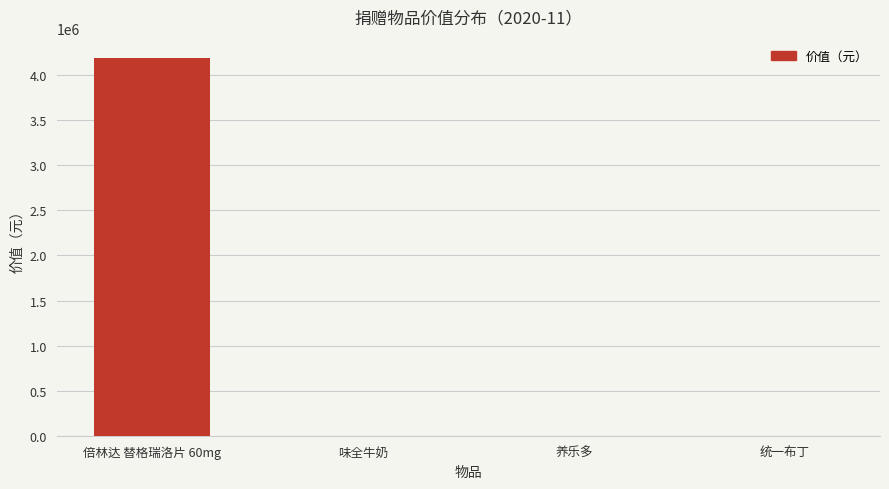

At which category does the chart reach its peak across all series?

倍林达 替格瑞洛片 60mg